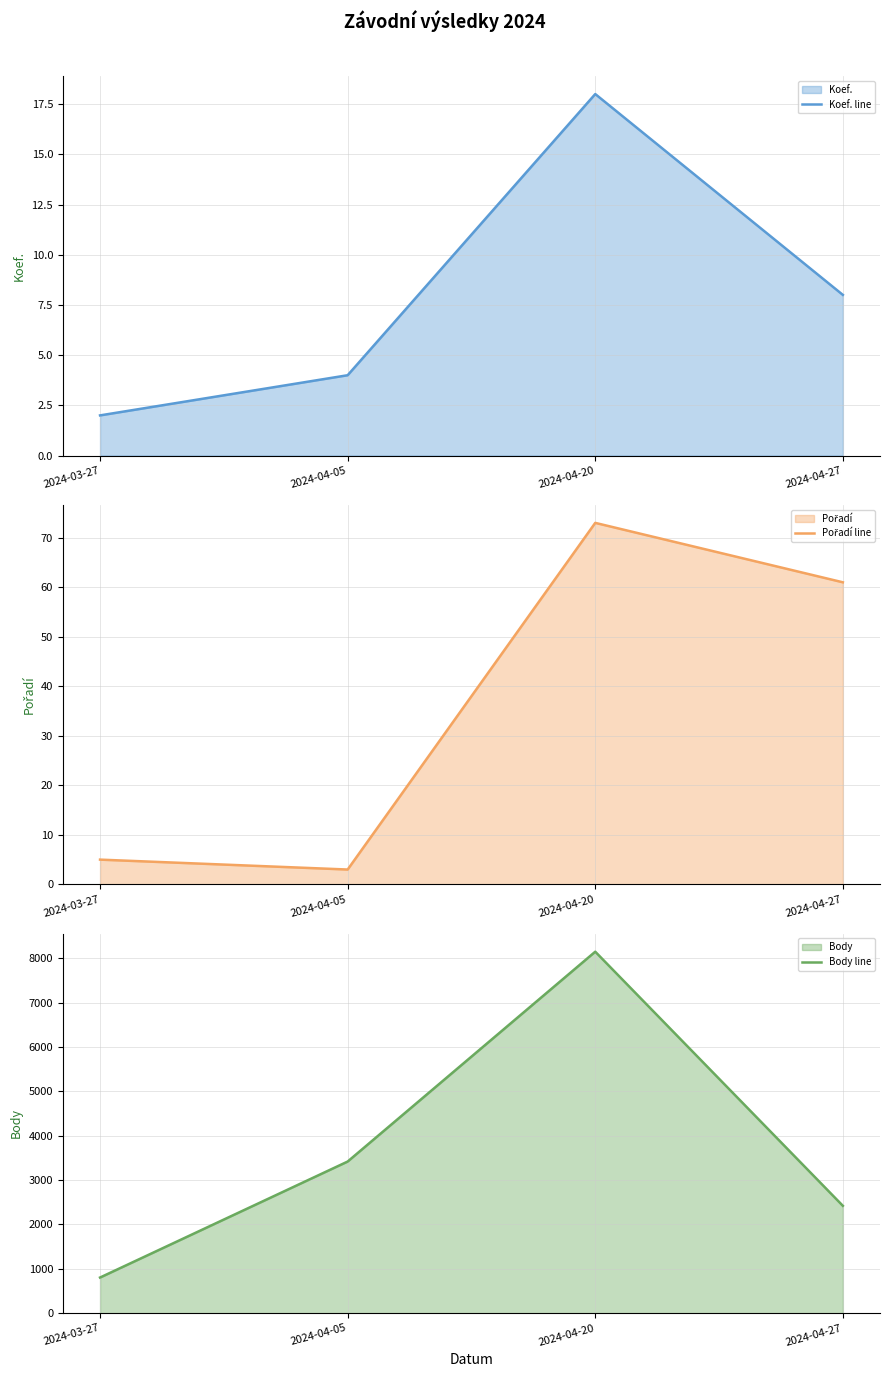

How many intersections are there between Pořadí line and Koef. line?

2